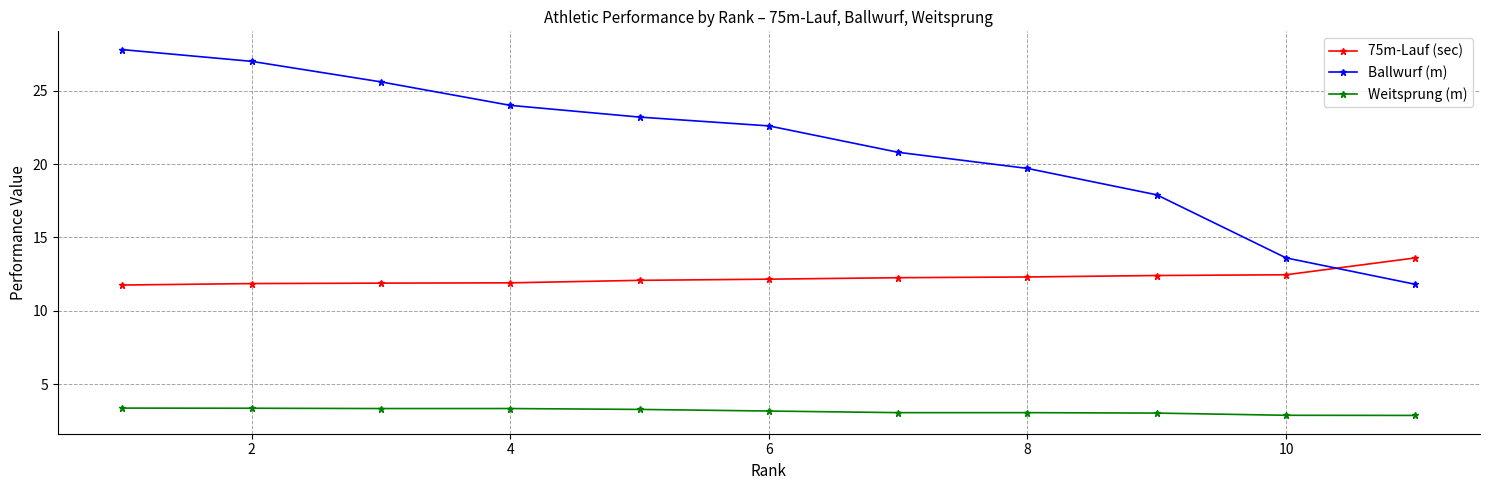

At how many categories does at least one series exceed 20?

7